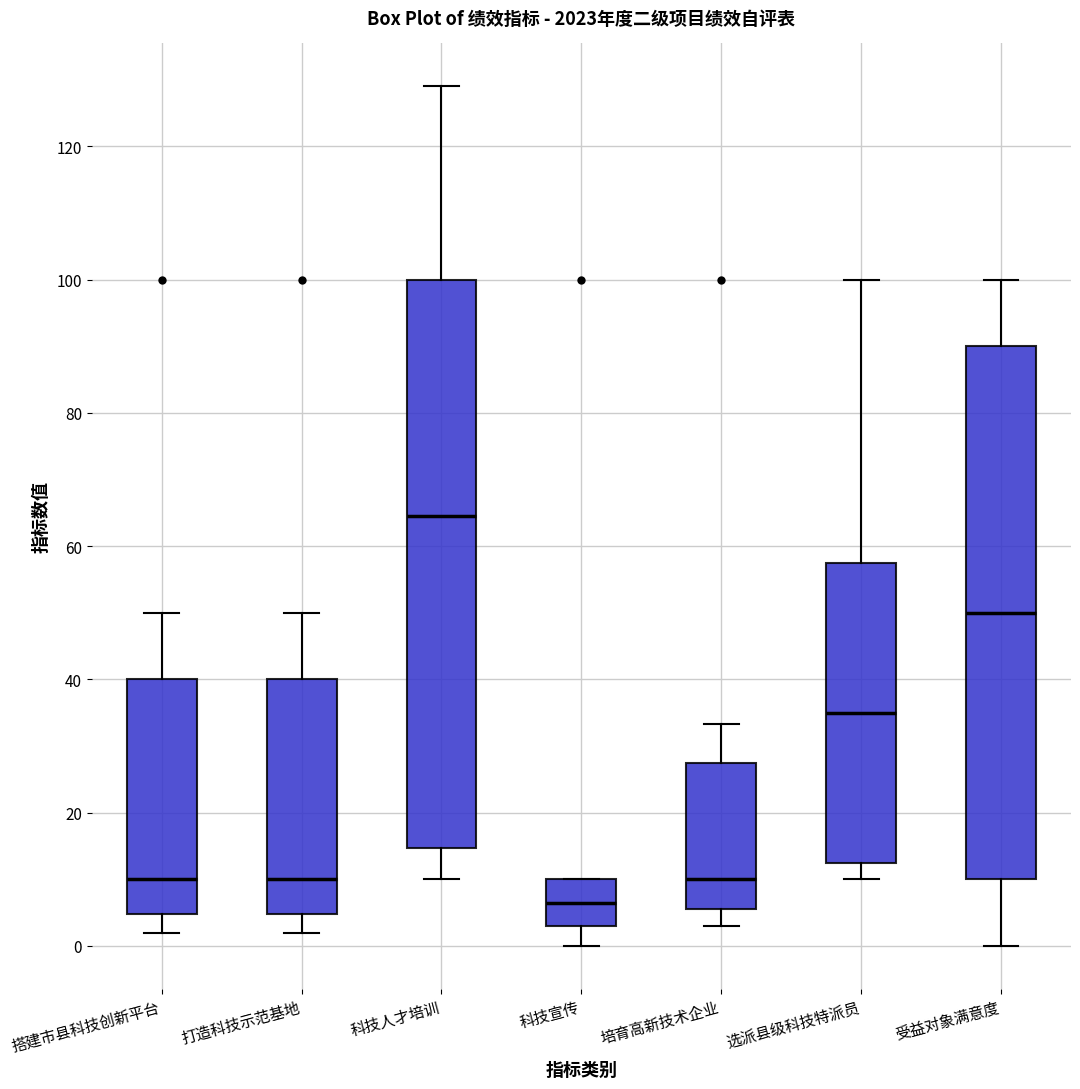

Reading left to right, transcribe this box plot: for each box, give where its median line is, the range the box spans, and where its two whiskers end, as read against the y-axis. The values are not printed on the chart, so give them approximately, as read against the axis.

搭建市县科技创新平台: median 10, box 4 to 40, whiskers 2 to 50
打造科技示范基地: median 10, box 4 to 40, whiskers 2 to 50
科技人才培训: median 64, box 14 to 100, whiskers 10 to 130
科技宣传: median 6, box 4 to 10, whiskers 0 to 10
培育高新技术企业: median 10, box 6 to 28, whiskers 4 to 34
选派县级科技特派员: median 36, box 12 to 58, whiskers 10 to 100
受益对象满意度: median 50, box 10 to 90, whiskers 0 to 100